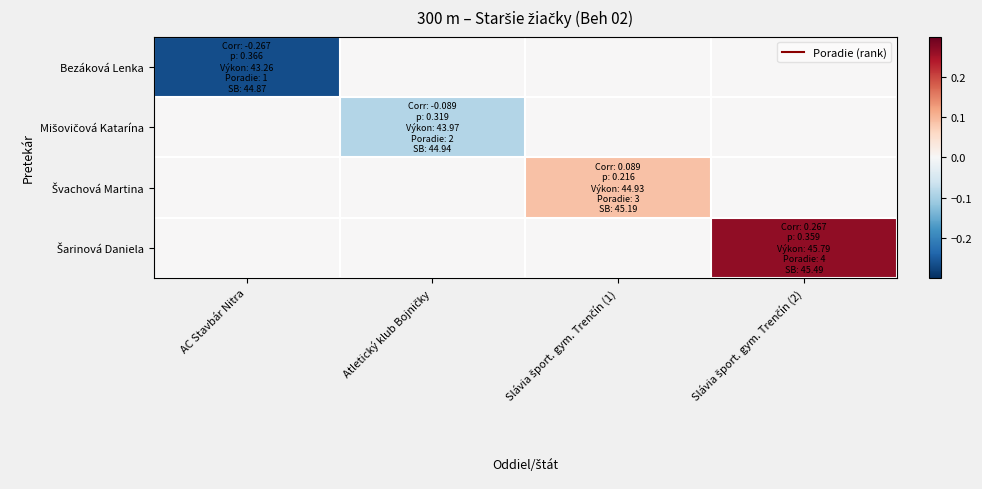

Rank the series at AC Stavbár Nitra from lowest to highest value.

Bezáková Lenka, Mišovičová Katarína, Švachová Martina, Šarinová Daniela